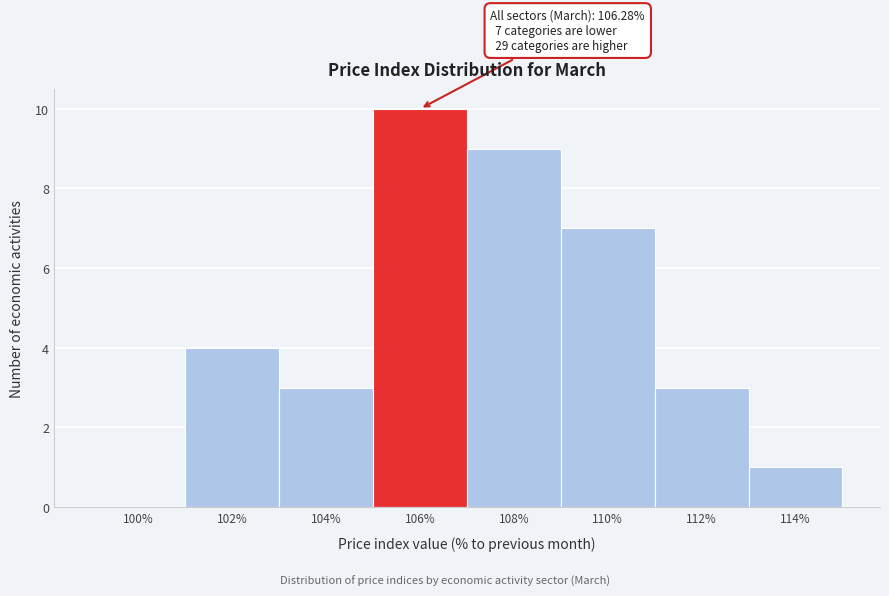

Reading left to right, what are all the values shown in this chart?

100%=0	102%=4	104%=3	106%=10	108%=9	110%=7	112%=3	114%=1